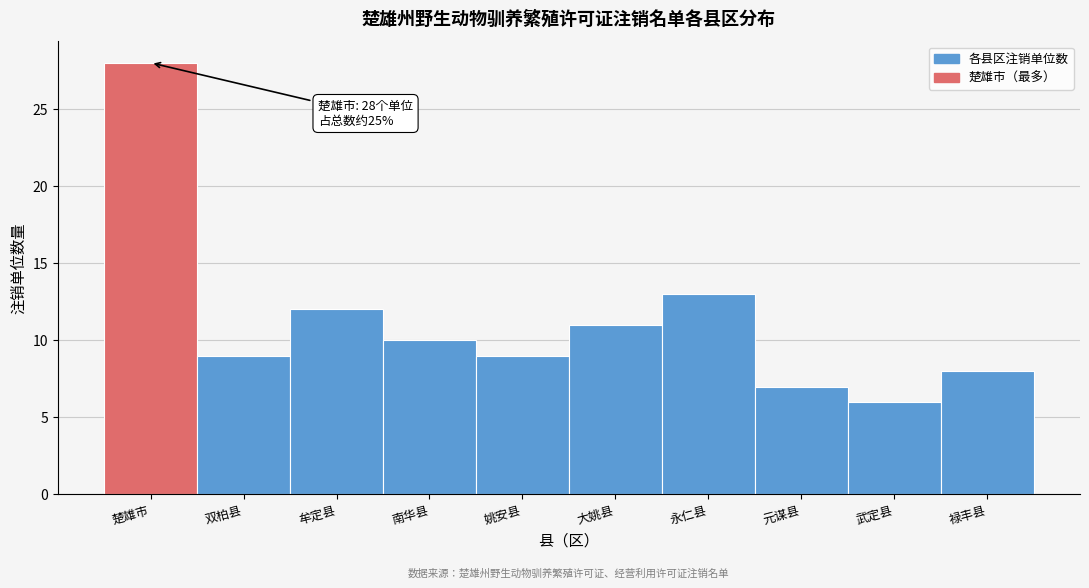

Reading right to left, extract all data points from this chart.

禄丰县=8	武定县=6	元谋县=7	永仁县=13	大姚县=11	姚安县=9	南华县=10	牟定县=12	双柏县=9	楚雄市=28